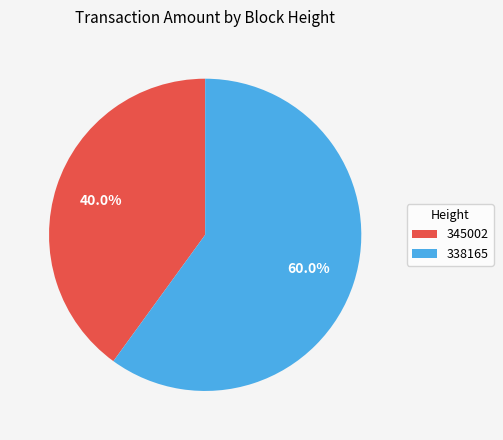

To the nearest percent, what is the average slice percentage?

50%